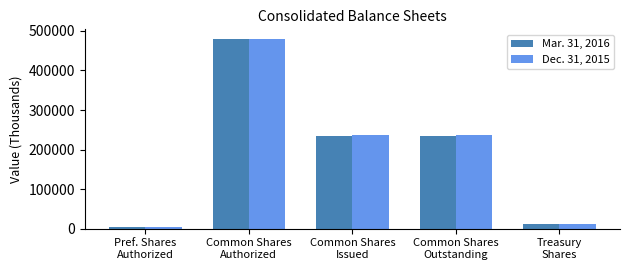

What is the value of the Dec. 31, 2015 bar at the 2nd from the left?

480000